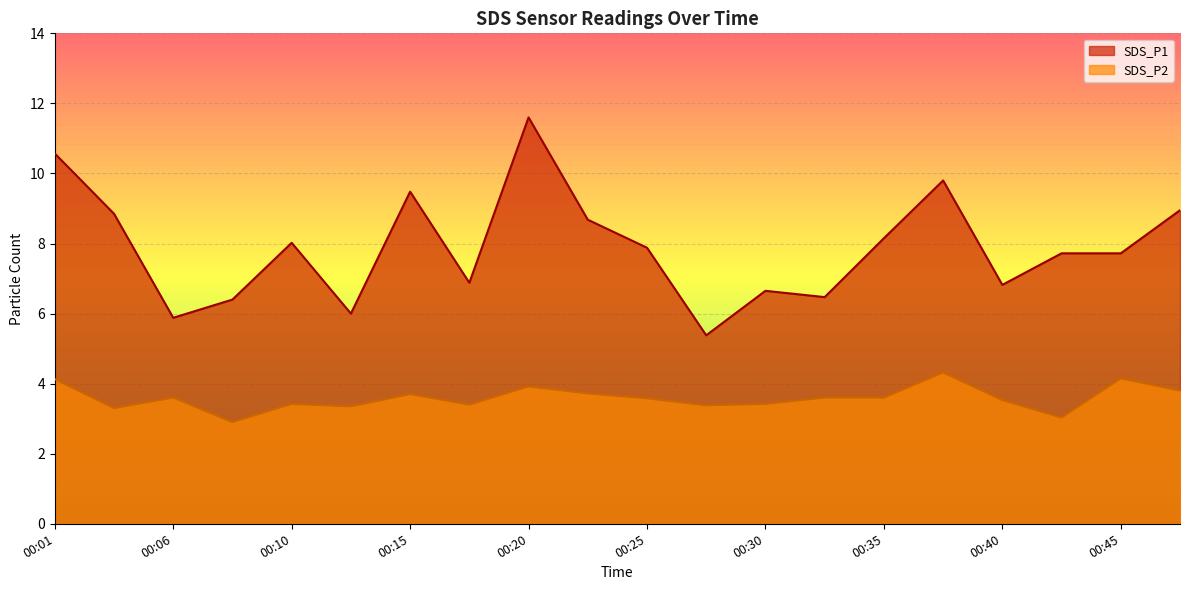

What is the sum of the SDS_P2 values at 00:45 and 00:01?

8.3